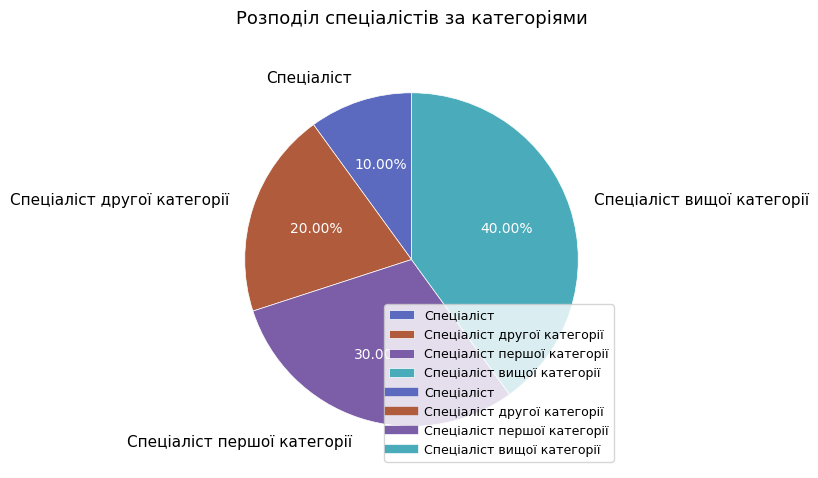

What is the ratio of the value at Спеціаліст другої категорії to the value at Спеціаліст?

2.0